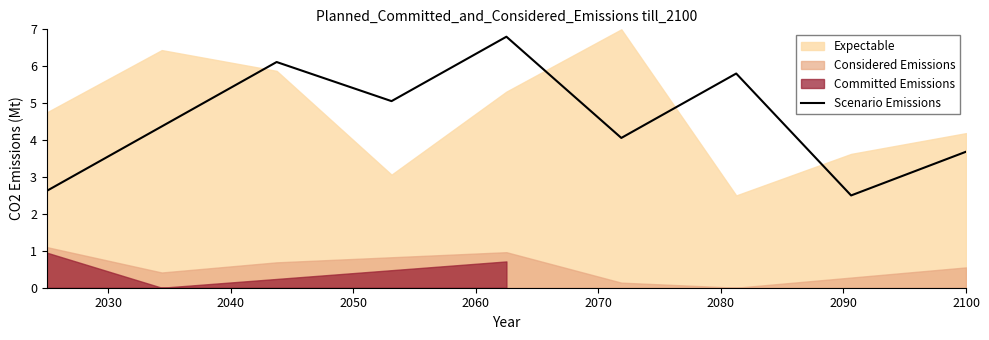

What is the minimum value shown in the chart?

2.5